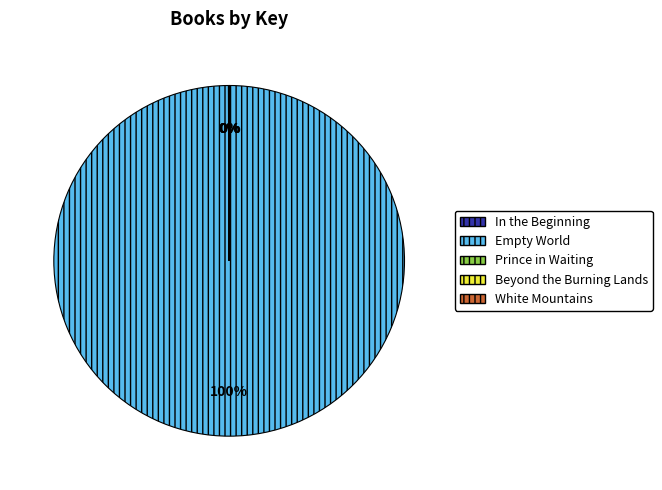

Which slice is the largest?

Empty World